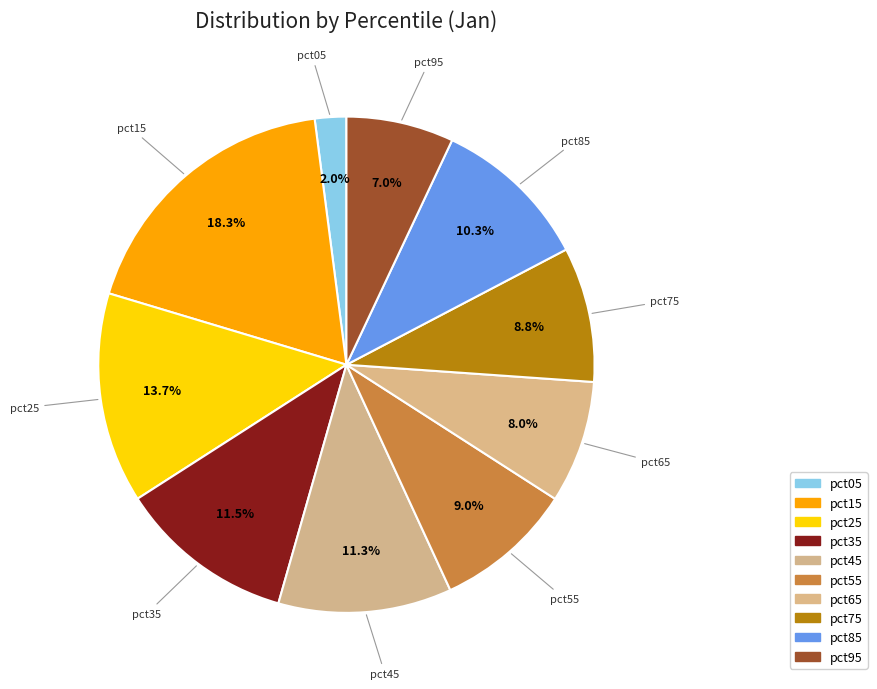

How many segments does this pie chart have?

10